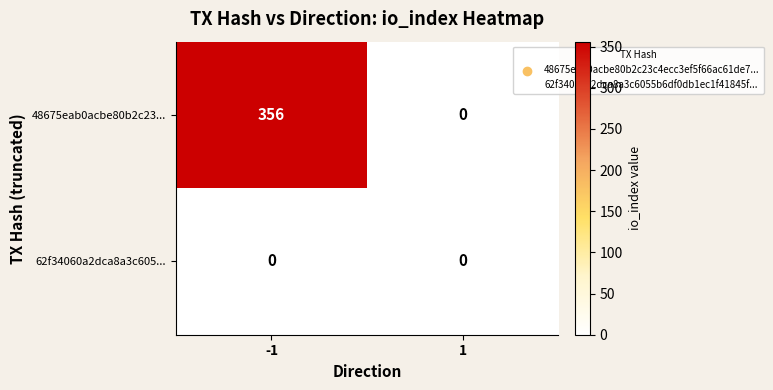

True or false: 48675eab0acbe80b2c23... has a value of 0 at 1.

True